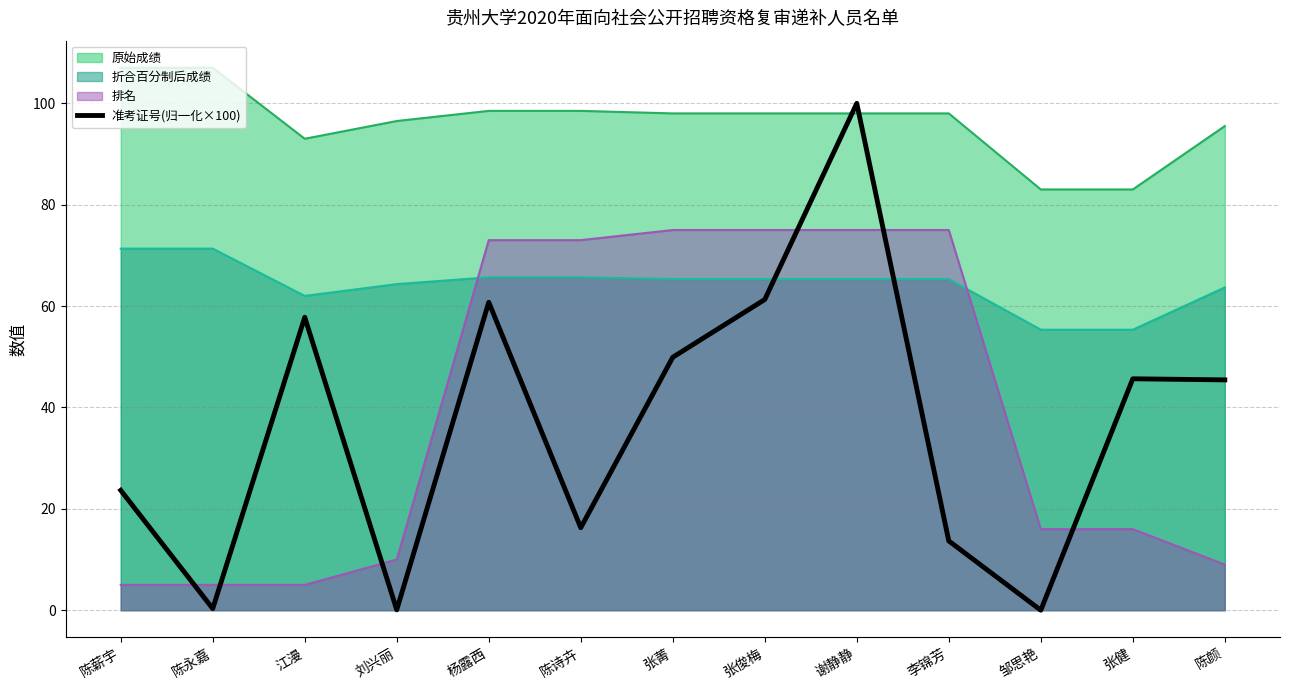

What is the label of the 6th point from the left?

陈诗卉